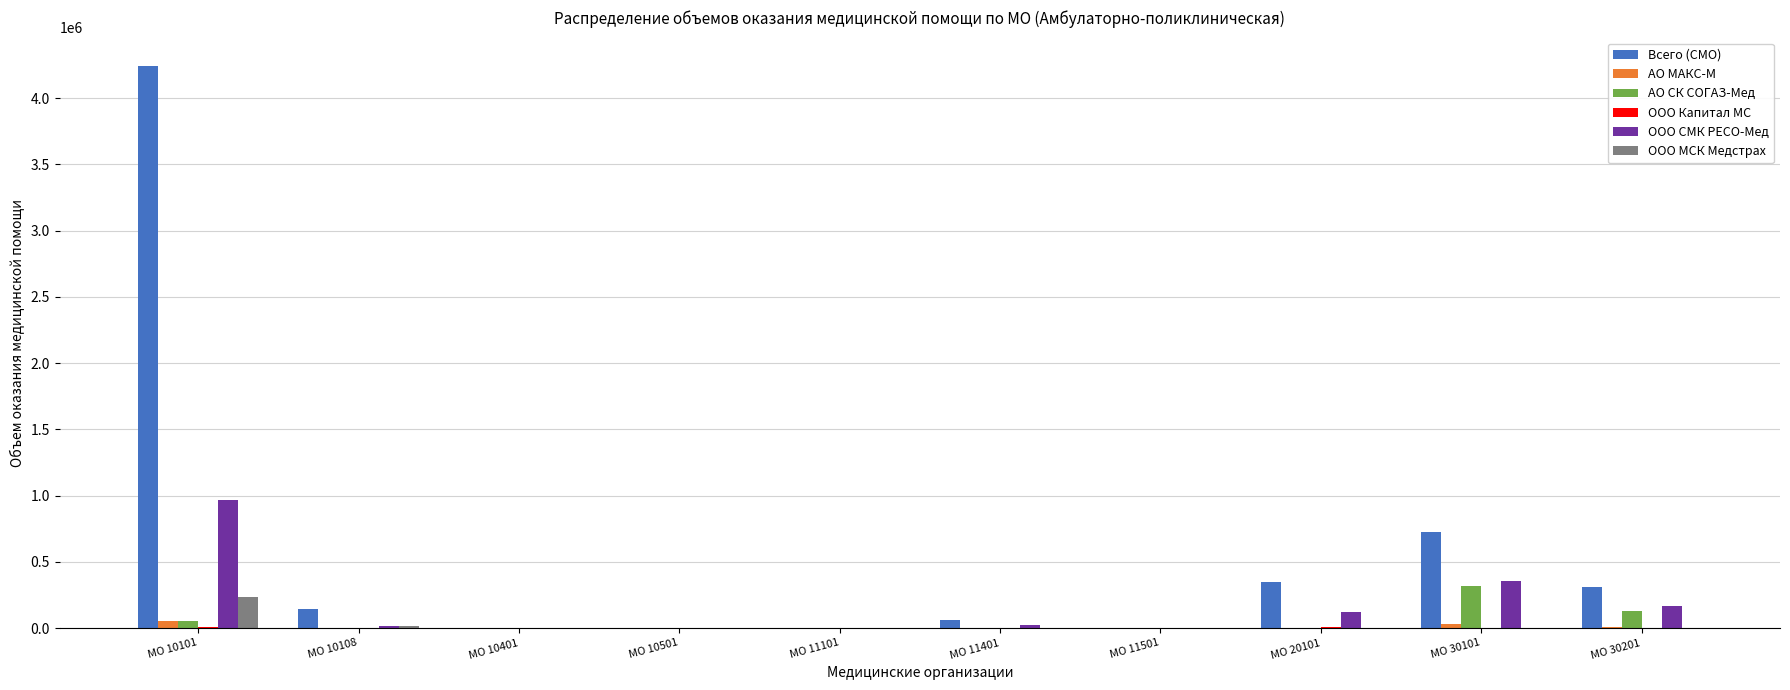

What is the sum of all ООО СМК РЕСО-Мед values?

1649938.3